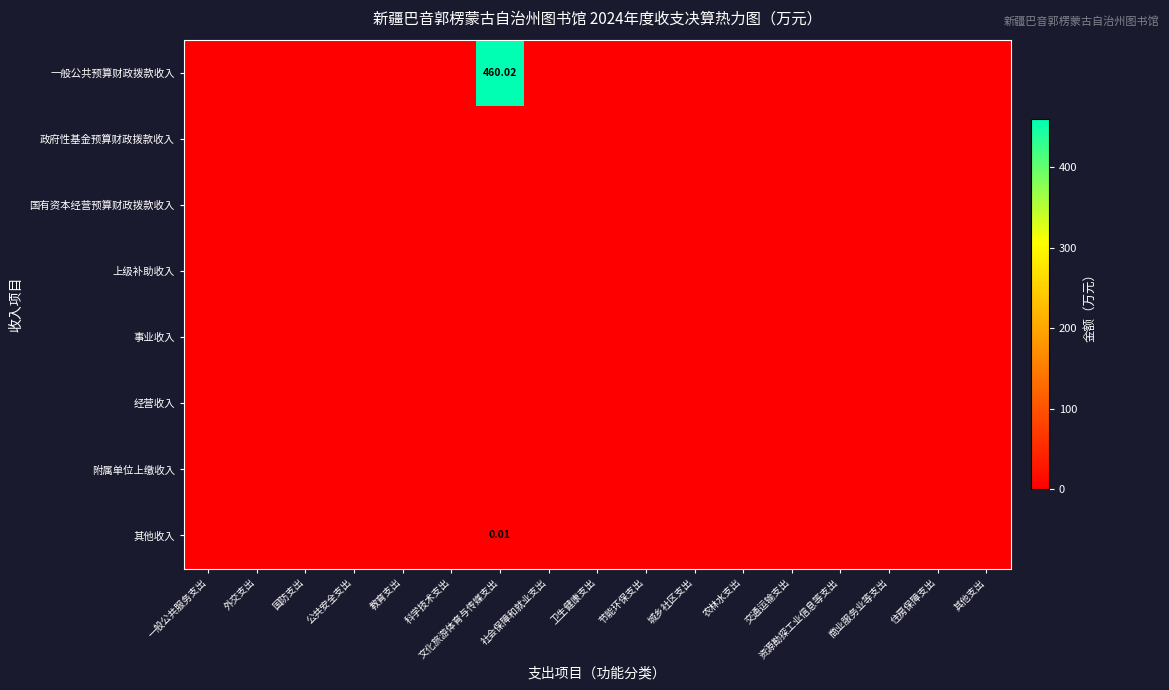

At 社会保障和就业支出, list the series in order from smallest to largest.

一般公共预算财政拨款收入, 政府性基金预算财政拨款收入, 国有资本经营预算财政拨款收入, 上级补助收入, 事业收入, 经营收入, 附属单位上缴收入, 其他收入